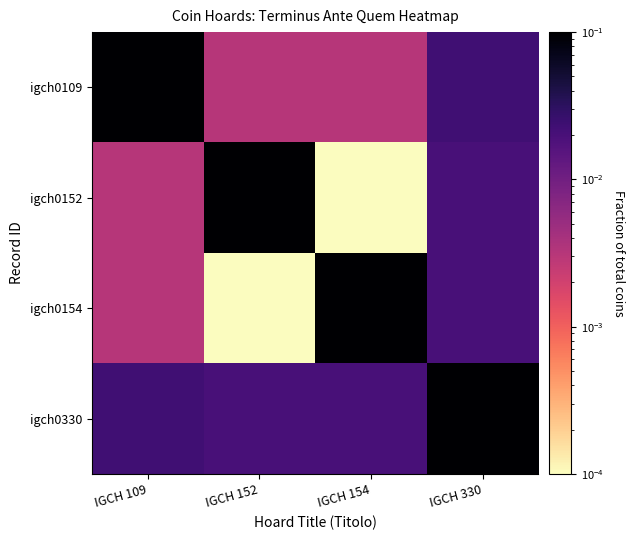

What is the spread (max minus min) of values at IGCH 330?

0.1